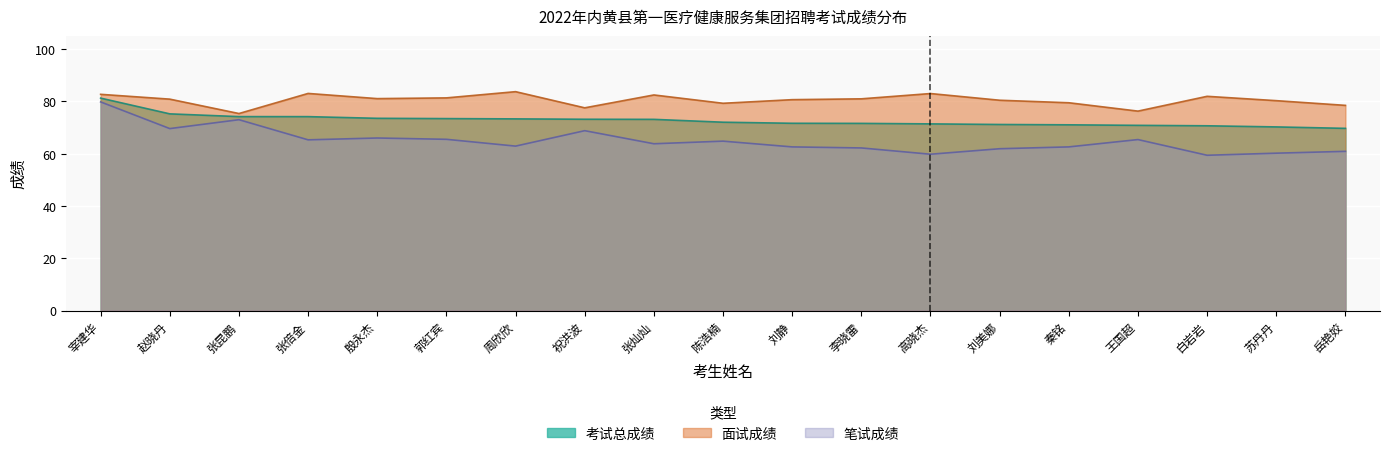

True or false: 面试成绩 has a value of 22.3 at 赵晓丹.

False